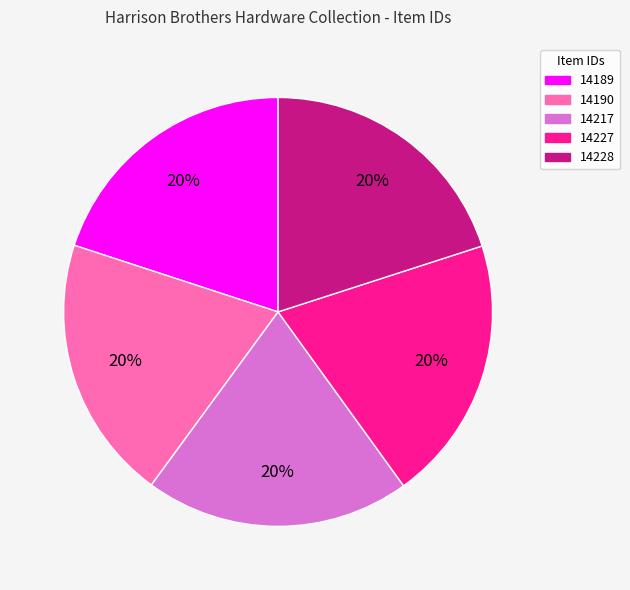

How many segments does this pie chart have?

5